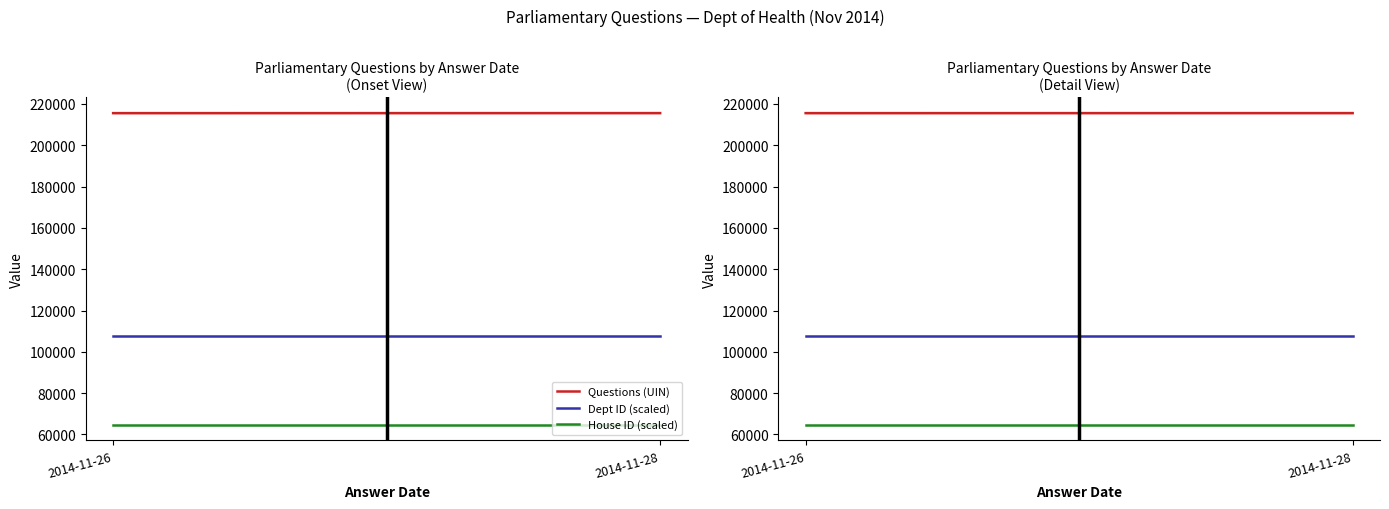

Rank the series at 2014-11-28 from highest to lowest value.

Questions (UIN), Dept ID (scaled), House ID (scaled)